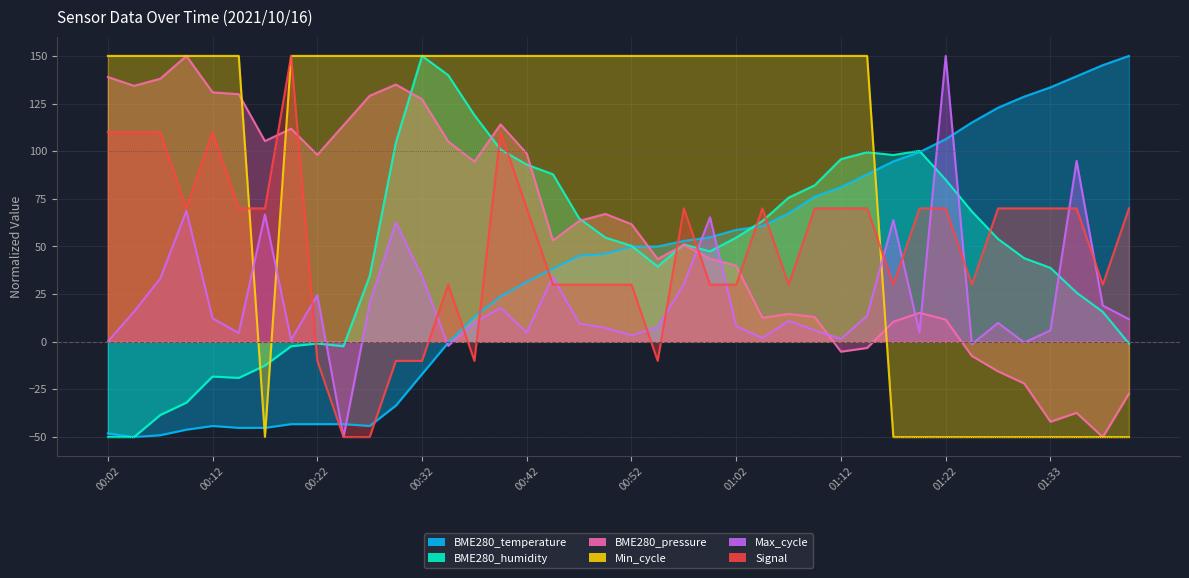

What is the value of the BME280_temperature point at the 4th from the left?

-46.1